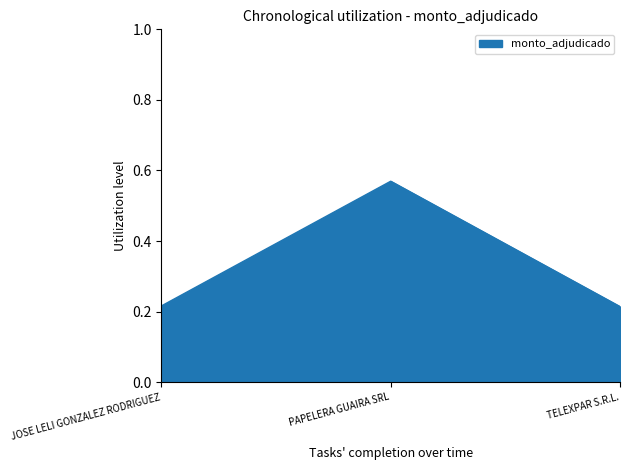

True or false: the data shows 0.1 at JOSE LELI GONZALEZ RODRIGUEZ.

False